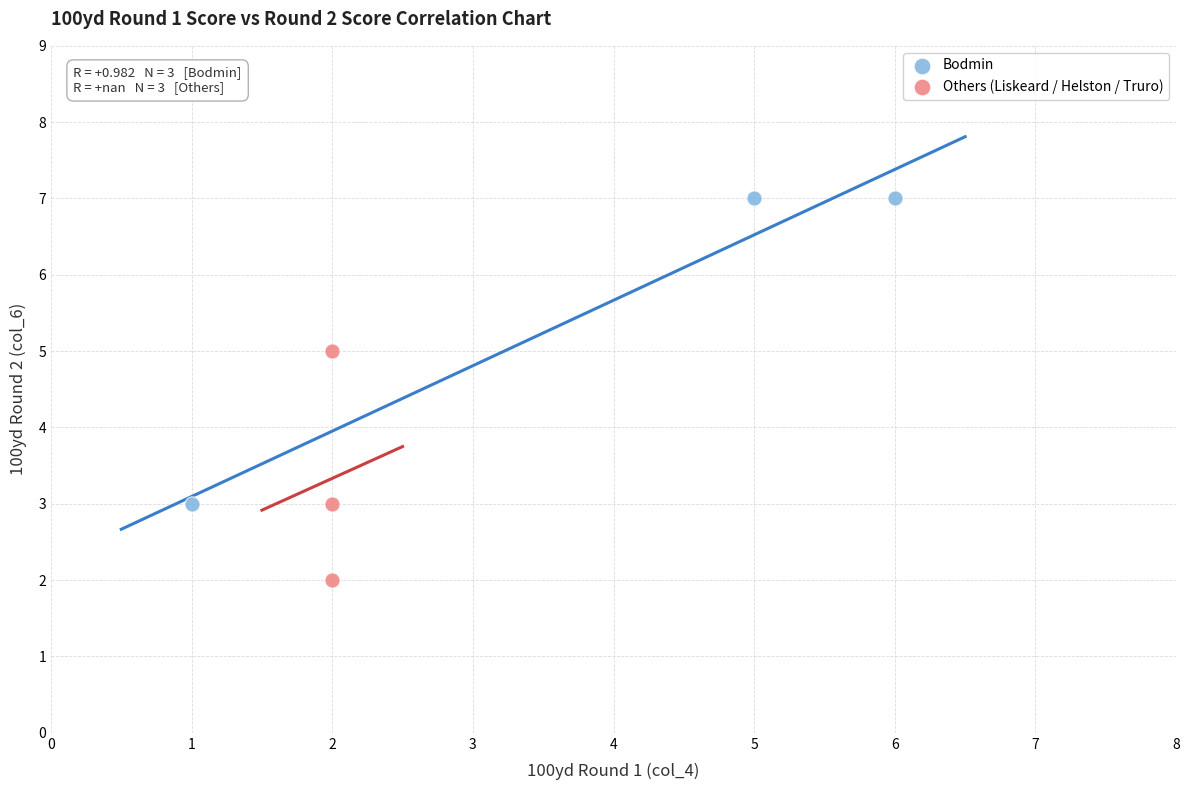

Which series contains the lowest Y value?

Others (Liskeard / Helston / Truro)